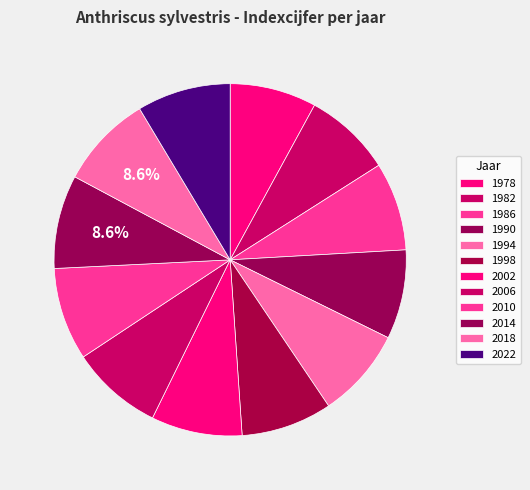

What is the change in value from 1994 to 2006?

+2